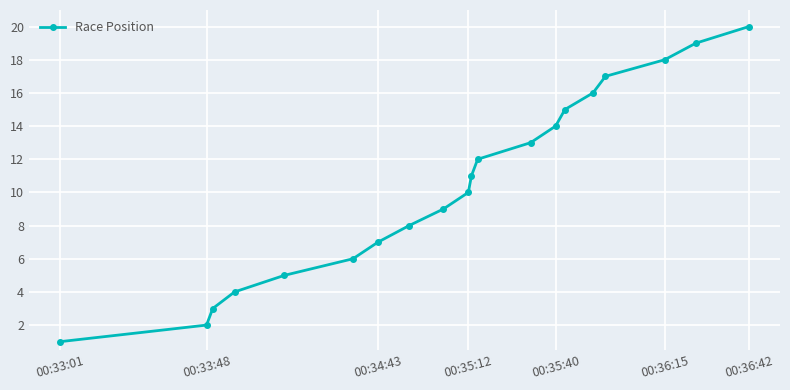

True or false: there are more than 0 points higher than both neighbors.

False